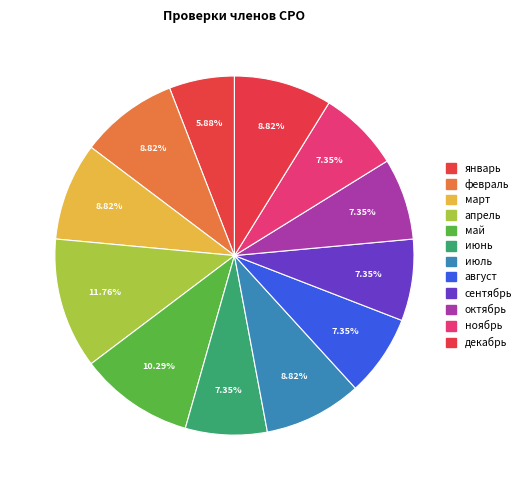

To the nearest percent, what is the combined percentage of май and июнь?

18%